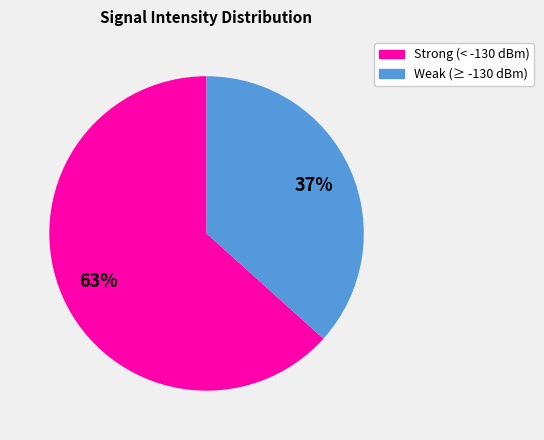

Does any single category account for the majority?

Yes